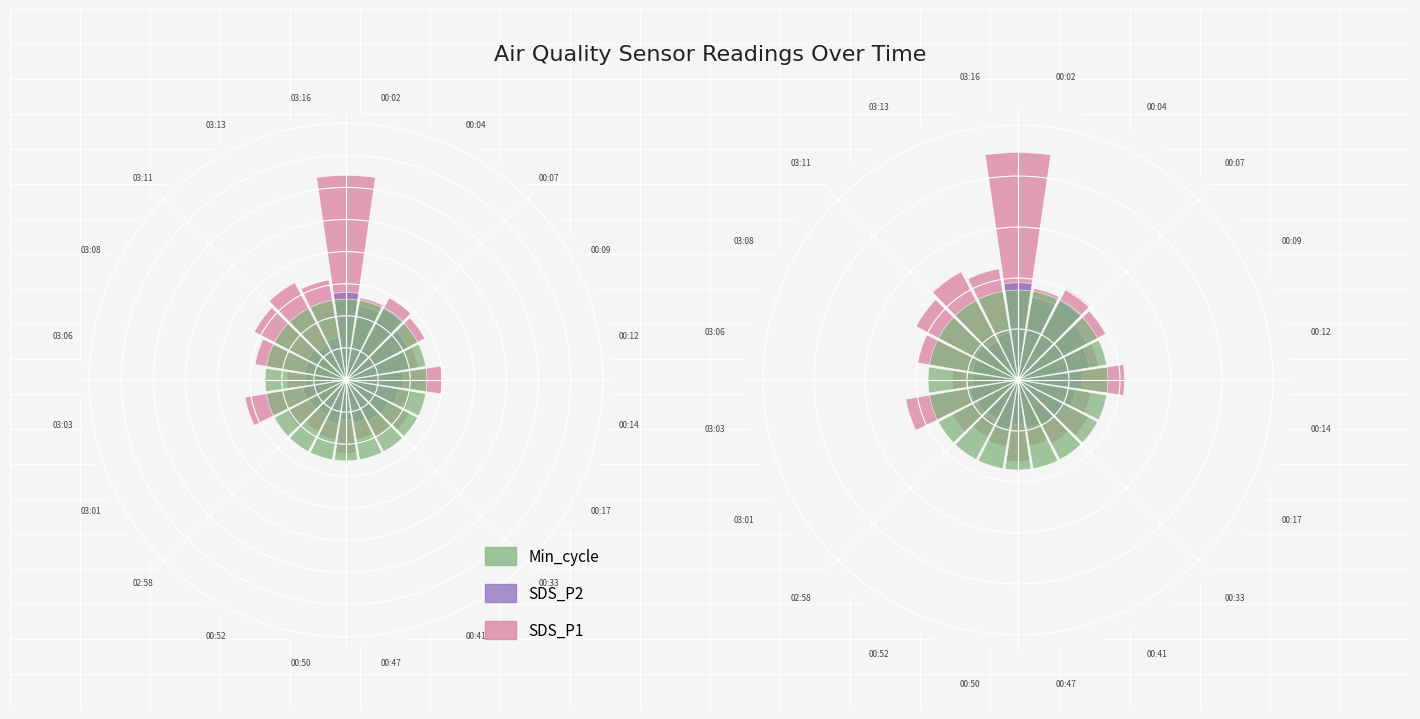

What is the label of the 5th bar from the right?

03:06